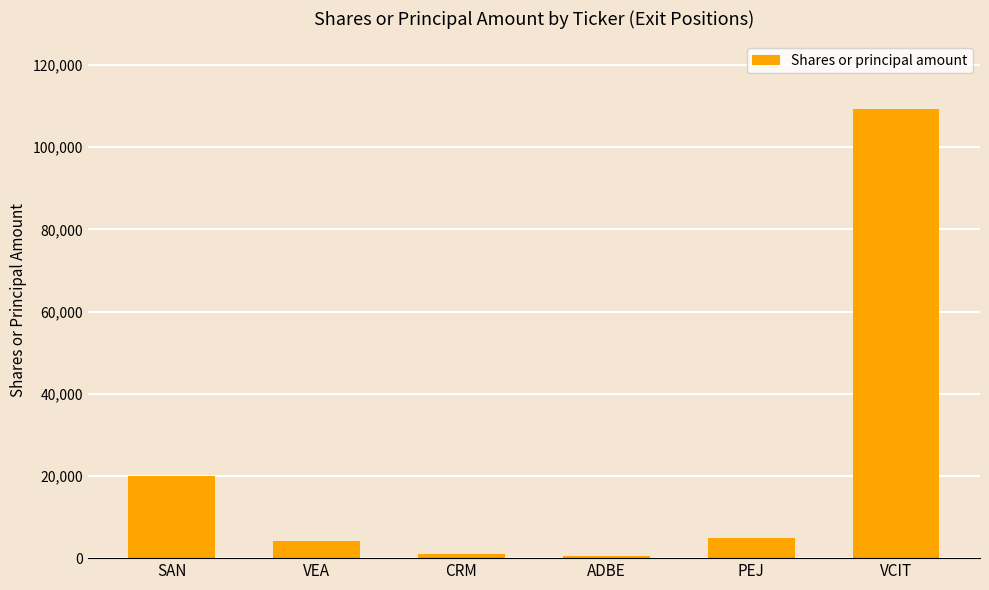

Which has a higher value, VCIT or CRM?

VCIT